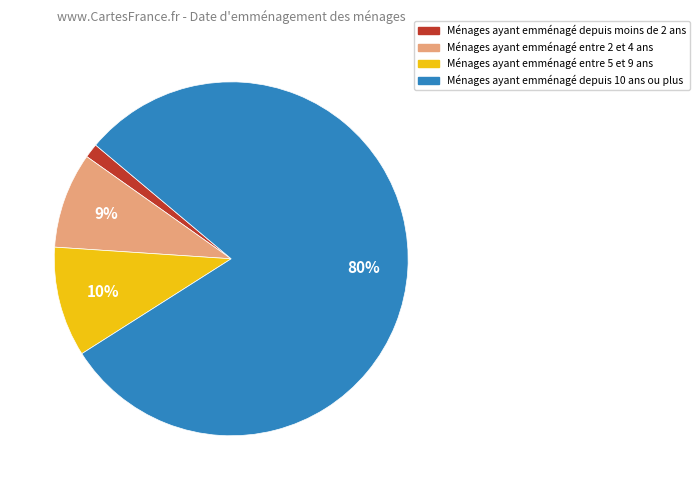

To the nearest percent, what is the difference between the largest and smallest slice percentages?

79%